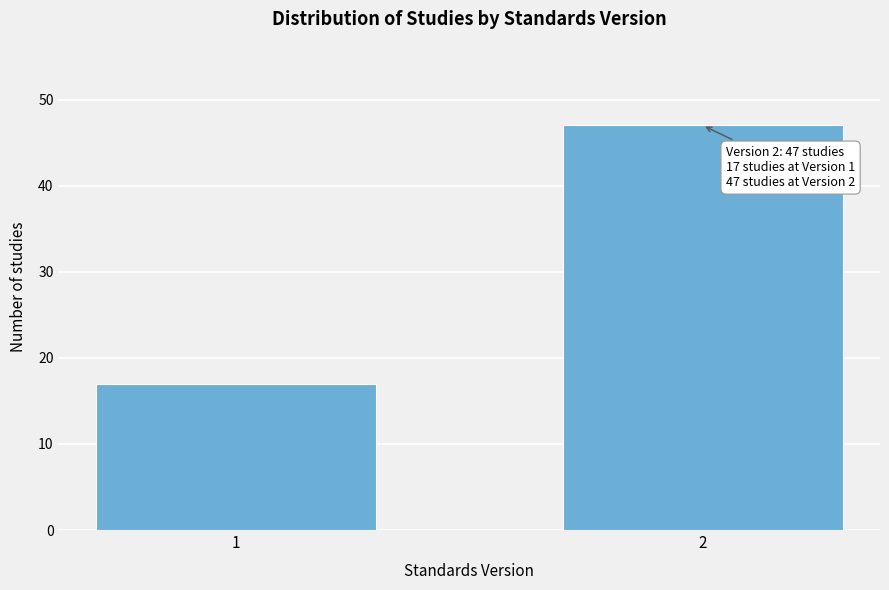

Reading right to left, list all the values displayed in this chart.

47	17